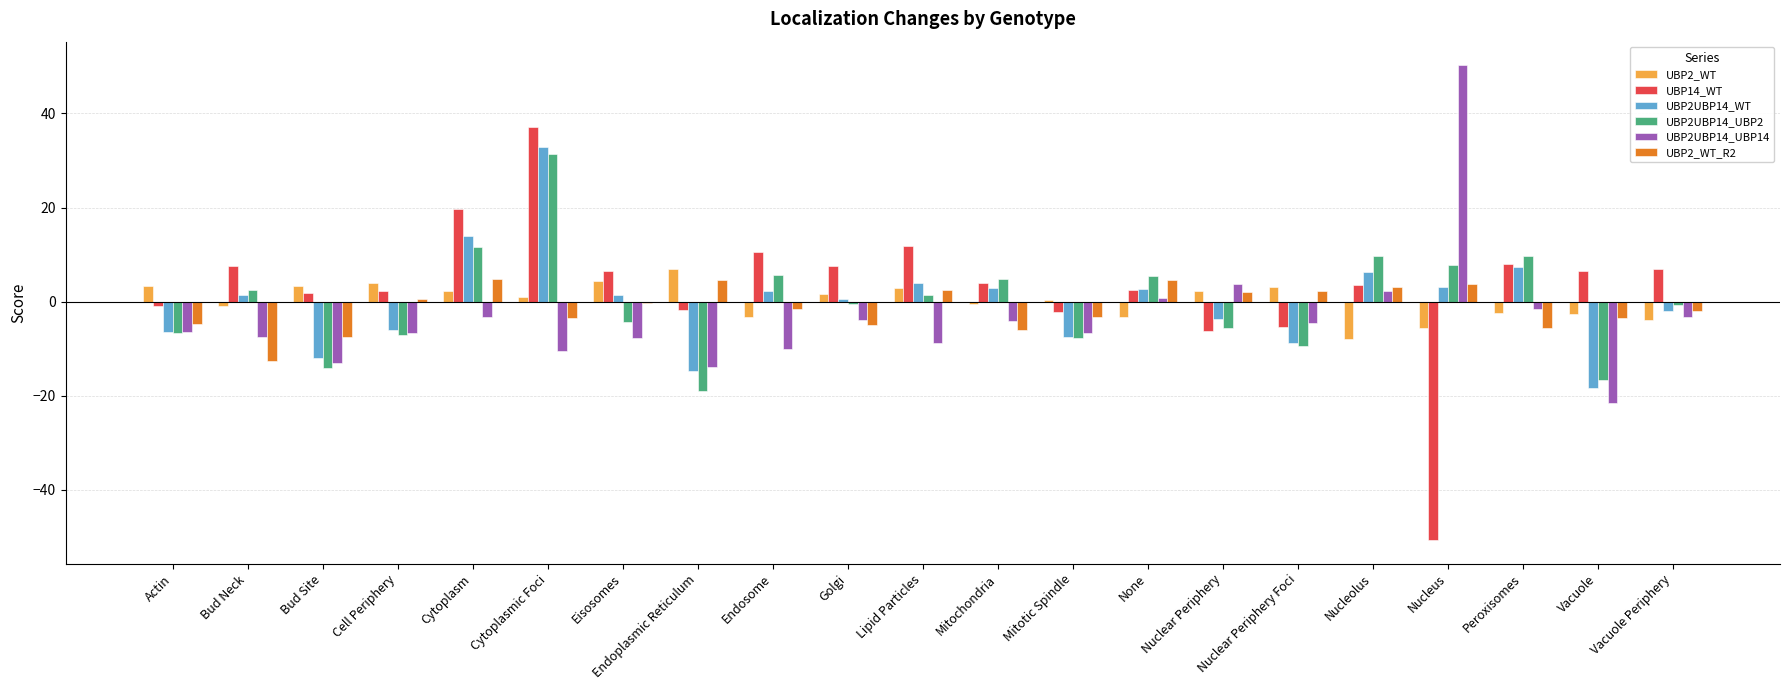

What is the sum of the UBP2_WT values at Golgi and Mitotic Spindle?

2.0